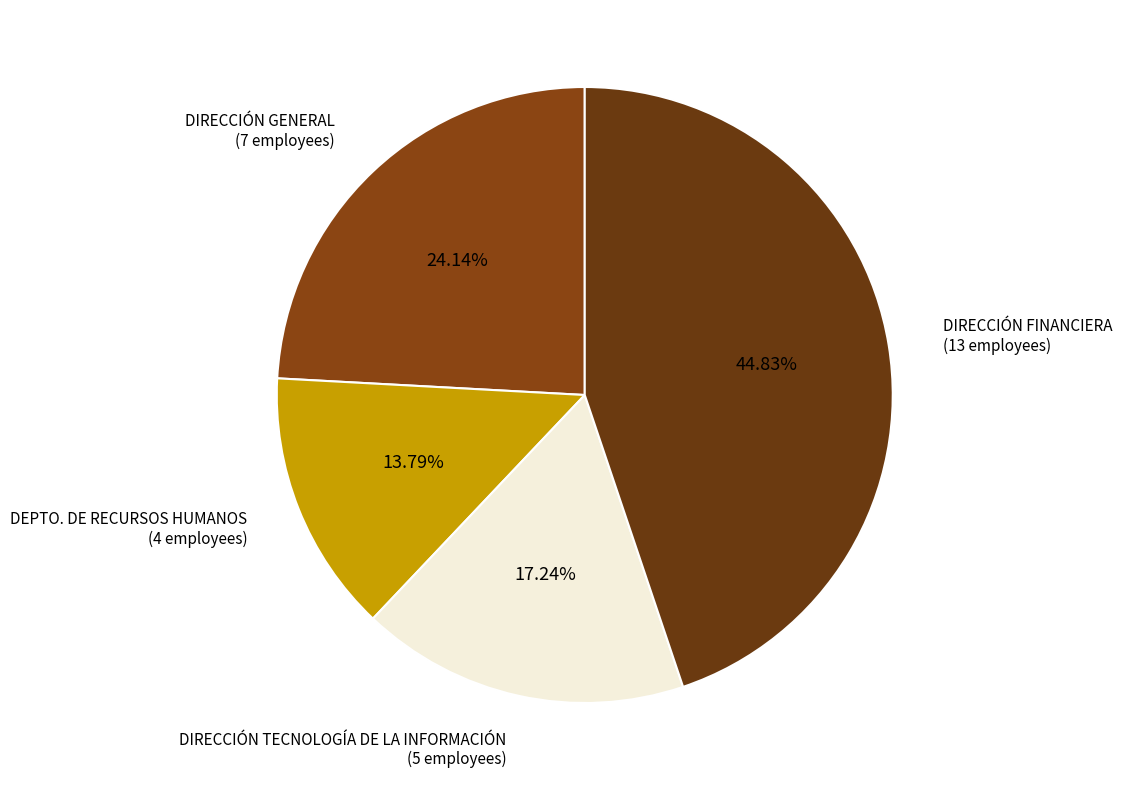

The DEPTO. DE RECURSOS HUMANOS slice represents 3% of the pie. True or false?

False